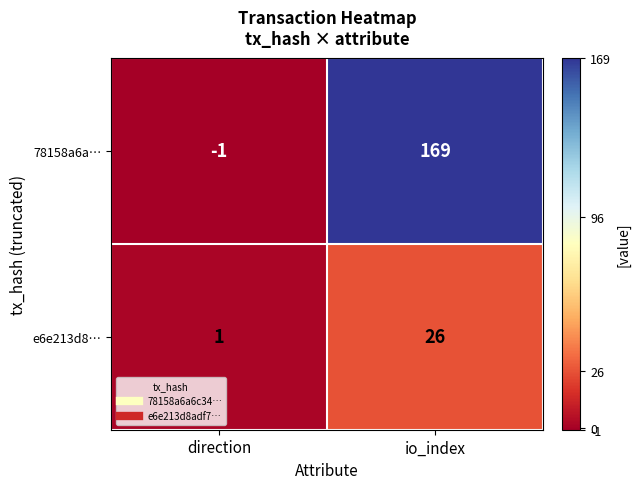

Rank the series by their maximum value, from lowest to highest.

e6e213d8…, 78158a6a…